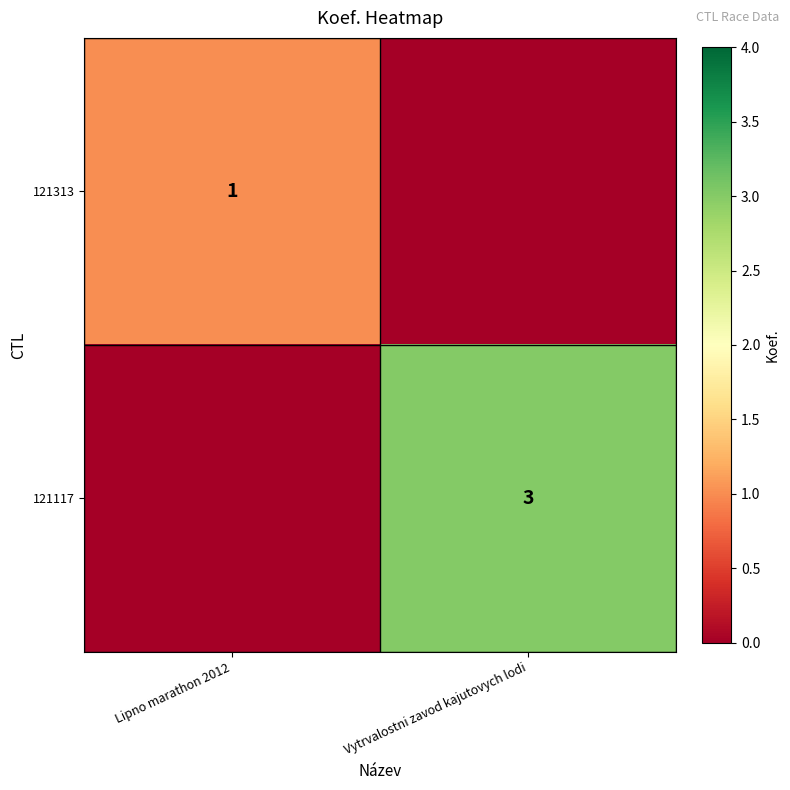

Is it true that 121117 equals 4 at Vytrvalostni zavod kajutovych lodi?

False